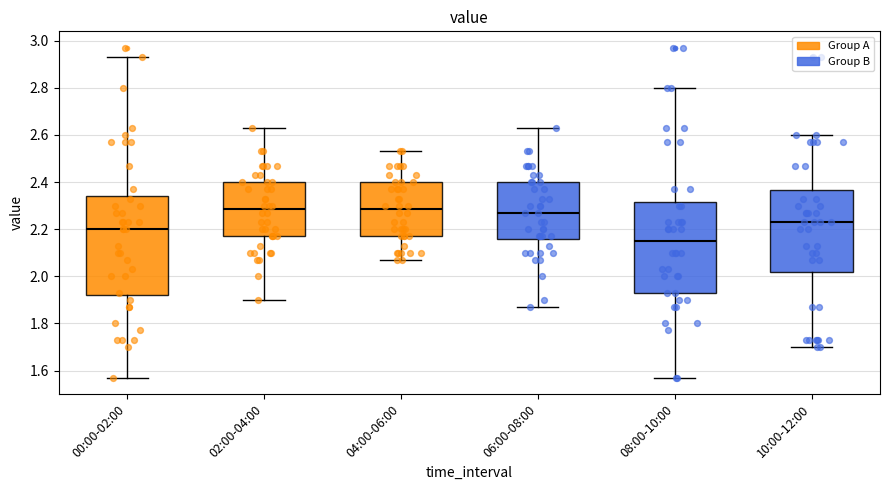

Reading left to right, transcribe this box plot: for each box, give where its median line is, the range the box spans, and where its two whiskers end, as read against the y-axis. The values are not printed on the chart, so give them approximately, as read against the axis.

00:00-02:00: median 2.20, box 1.92 to 2.34, whiskers 1.58 to 2.94
02:00-04:00: median 2.28, box 2.18 to 2.40, whiskers 1.90 to 2.64
04:00-06:00: median 2.28, box 2.18 to 2.40, whiskers 2.08 to 2.54
06:00-08:00: median 2.28, box 2.16 to 2.40, whiskers 1.88 to 2.64
08:00-10:00: median 2.16, box 1.94 to 2.32, whiskers 1.58 to 2.80
10:00-12:00: median 2.24, box 2.02 to 2.36, whiskers 1.70 to 2.60